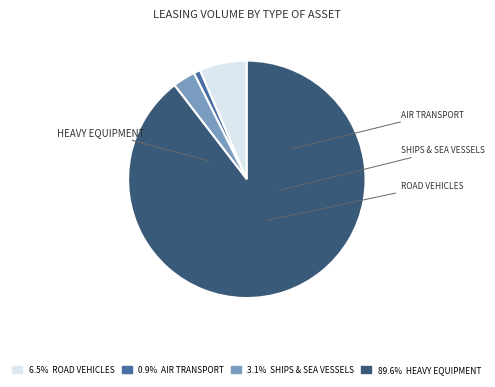

Does any single category account for the majority?

Yes